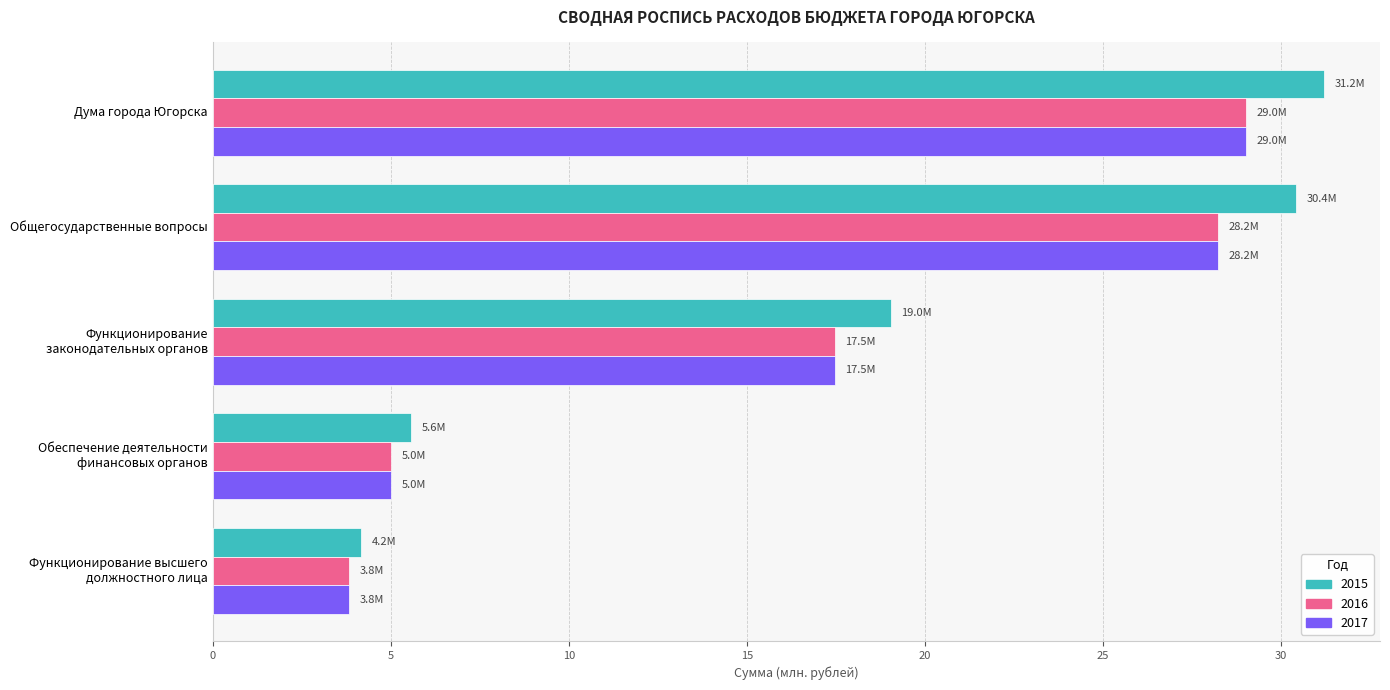

Which series changed the most between Общегосударственные вопросы and Функционирование высшего
должностного лица?

2015